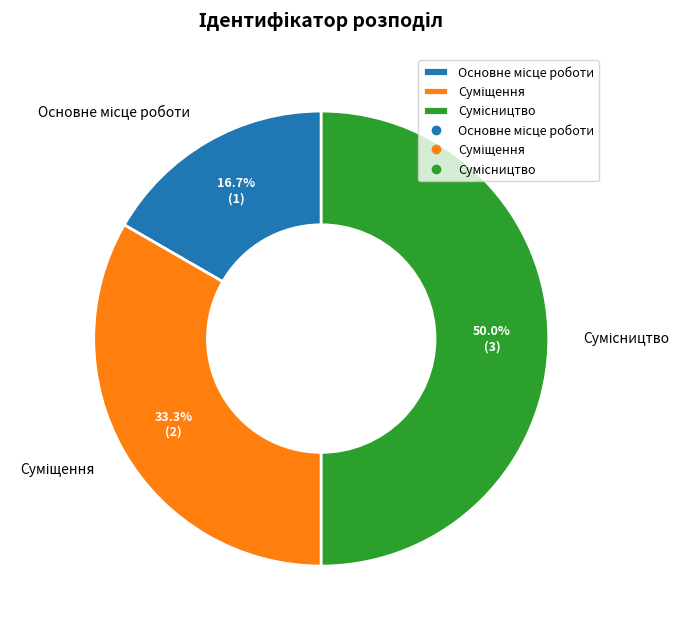

Which has a higher value, Сумісництво or Суміщення?

Сумісництво